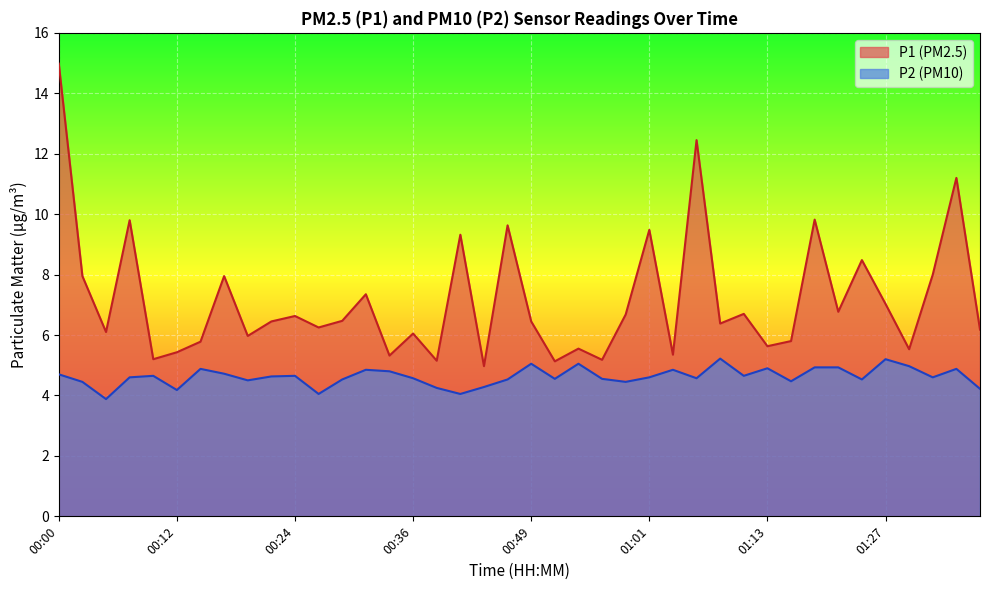

List the series in order of their peak value, lowest first.

P2 (PM10), P1 (PM2.5)